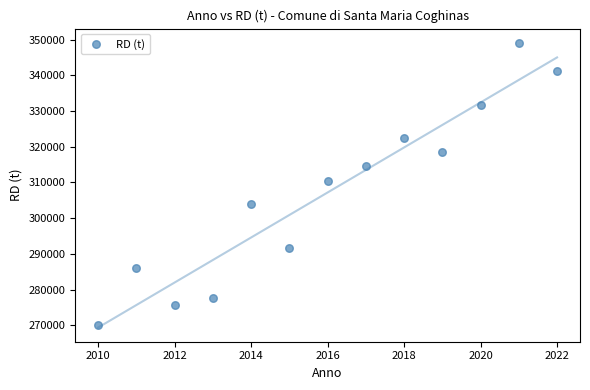

What is the range of X values (max minus min)?

12